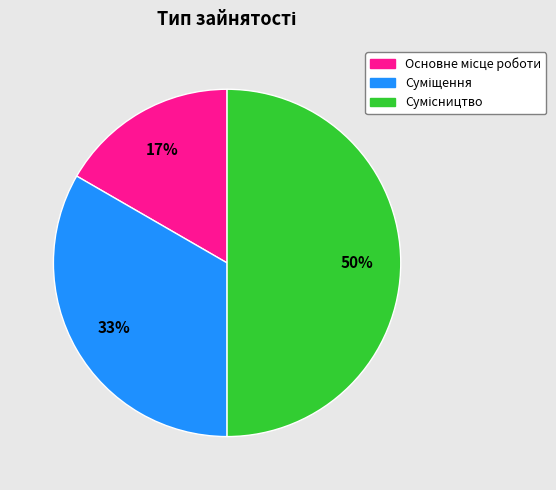

To the nearest percent, what is the average slice percentage?

33%